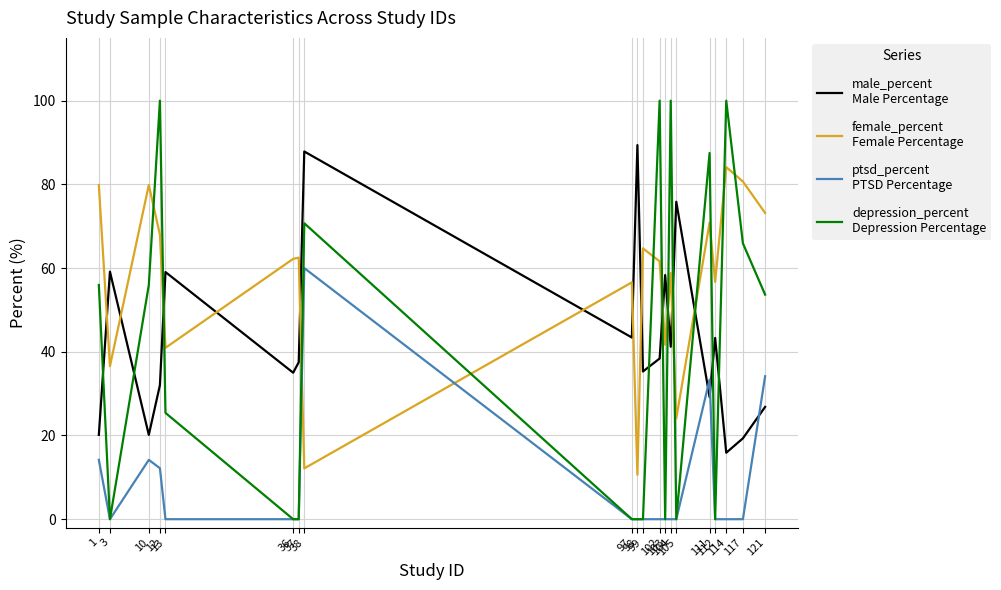

How many lines are shown in the chart?

4